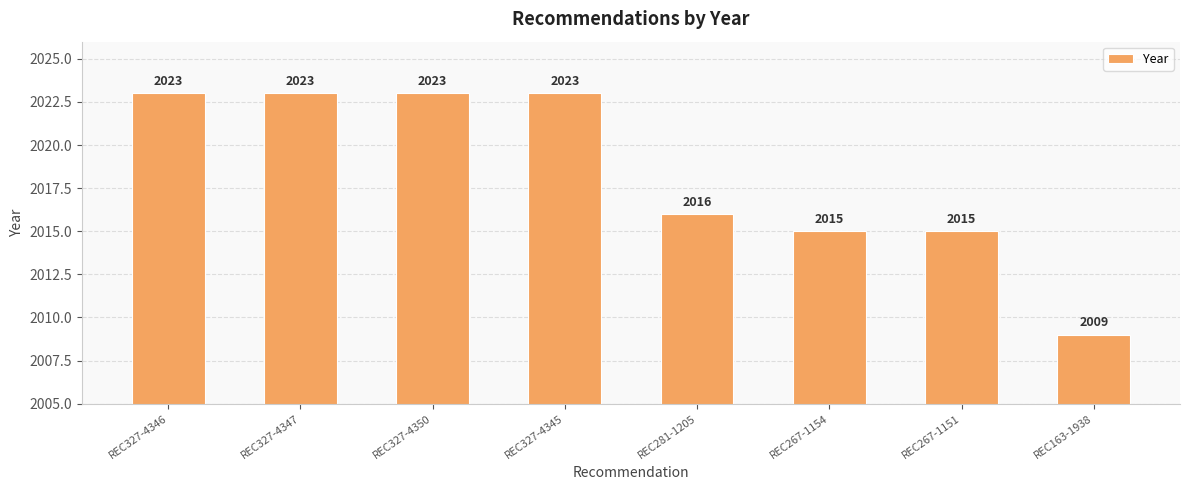

At which label is the value closest to 2016?

REC281-1205